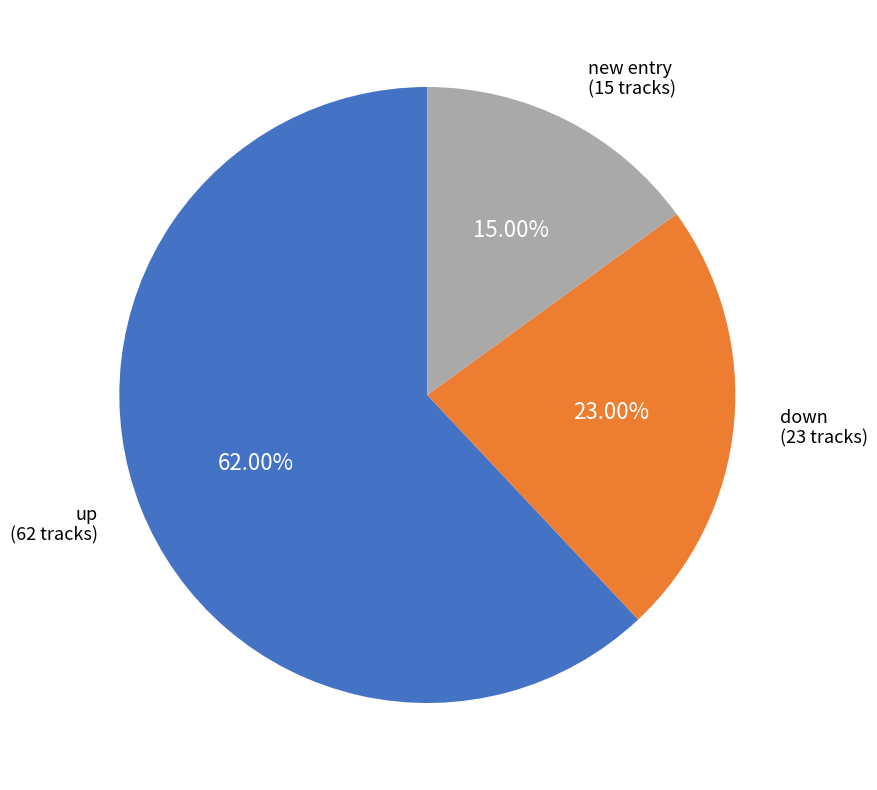

Is there a majority slice in this chart?

Yes